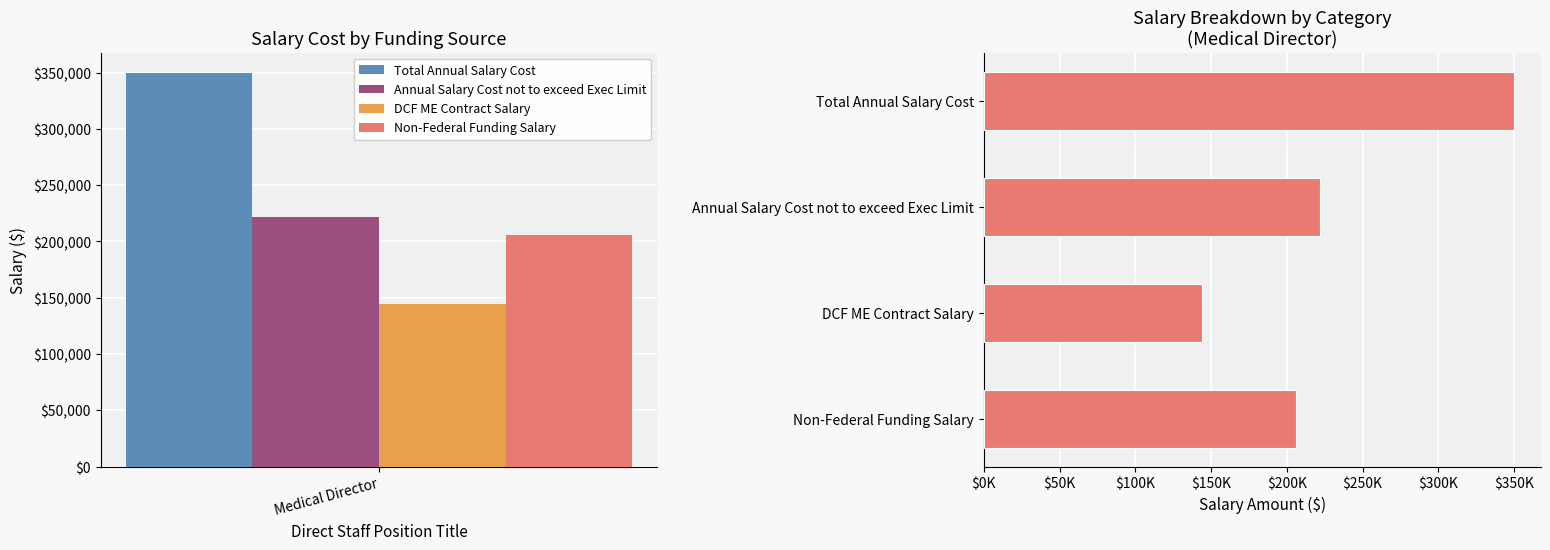

The chart shows a value of 459028 at Total Annual Salary Cost. True or false?

False